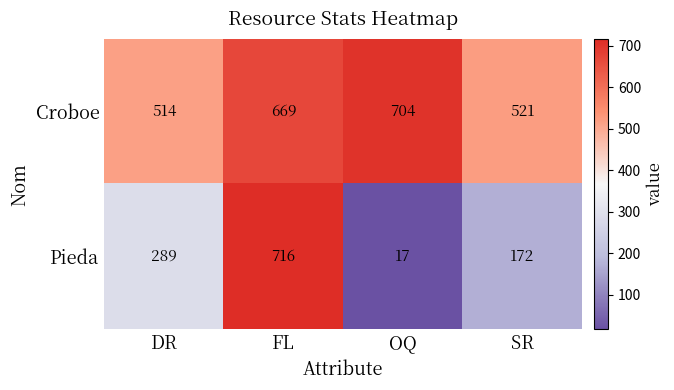

Reading right to left, what are all the values shown in this chart?

Croboe: SR=521	OQ=704	FL=669	DR=514
Pieda: SR=172	OQ=17	FL=716	DR=289